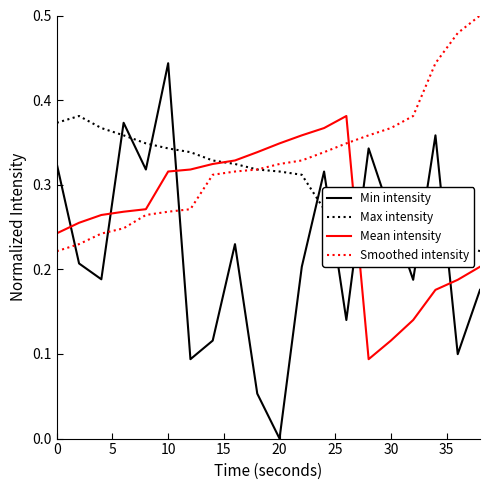

Which series has the largest total across all categories?

Smoothed intensity